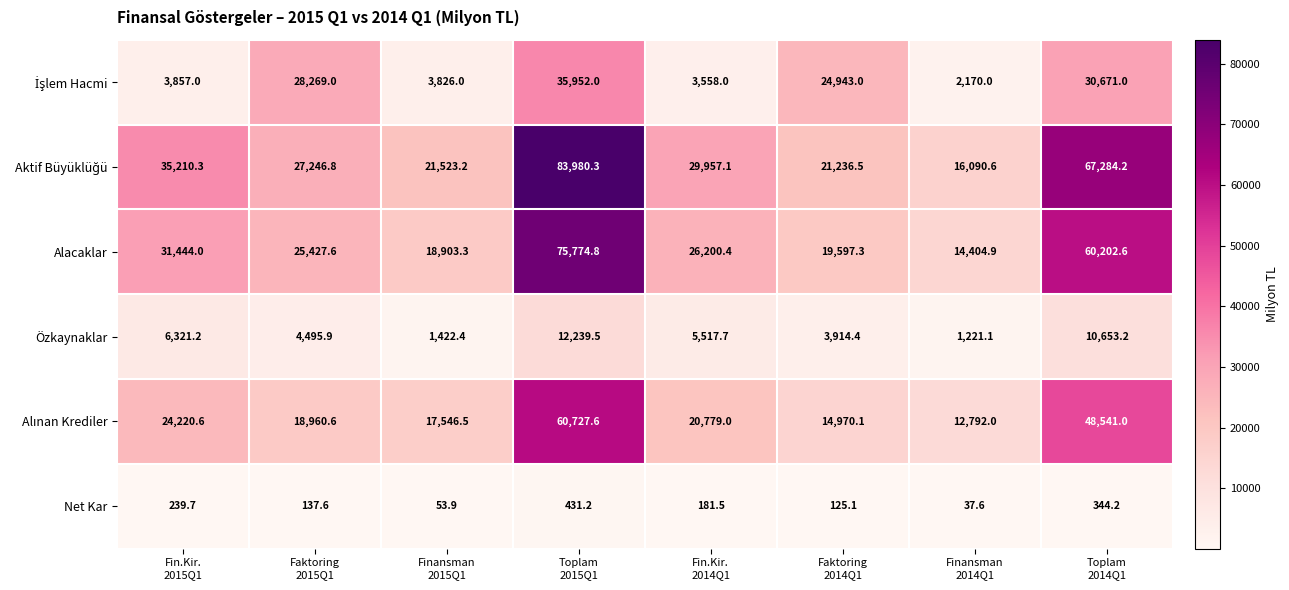

What is the minimum value for Özkaynaklar?

1221.1